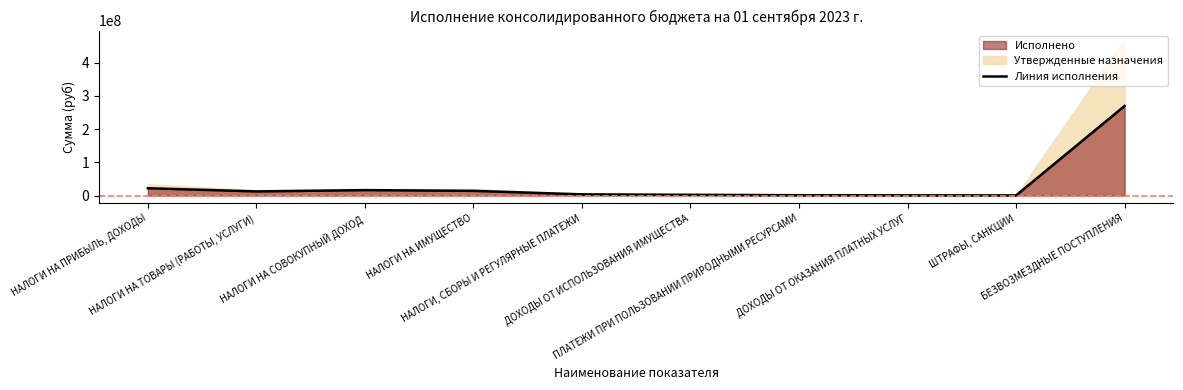

True or false: the data shows 585288.8 at ПЛАТЕЖИ ПРИ ПОЛЬЗОВАНИИ ПРИРОДНЫМИ РЕСУРСАМИ.

False